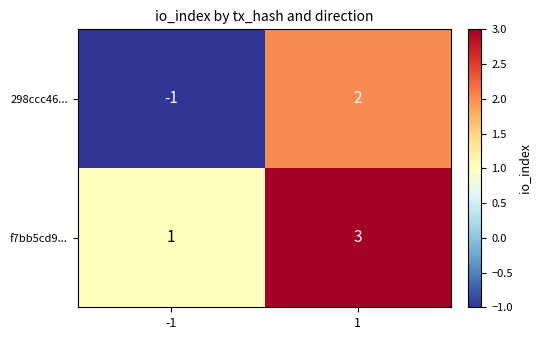

Read the f7bb5cd9... value at 1.

3